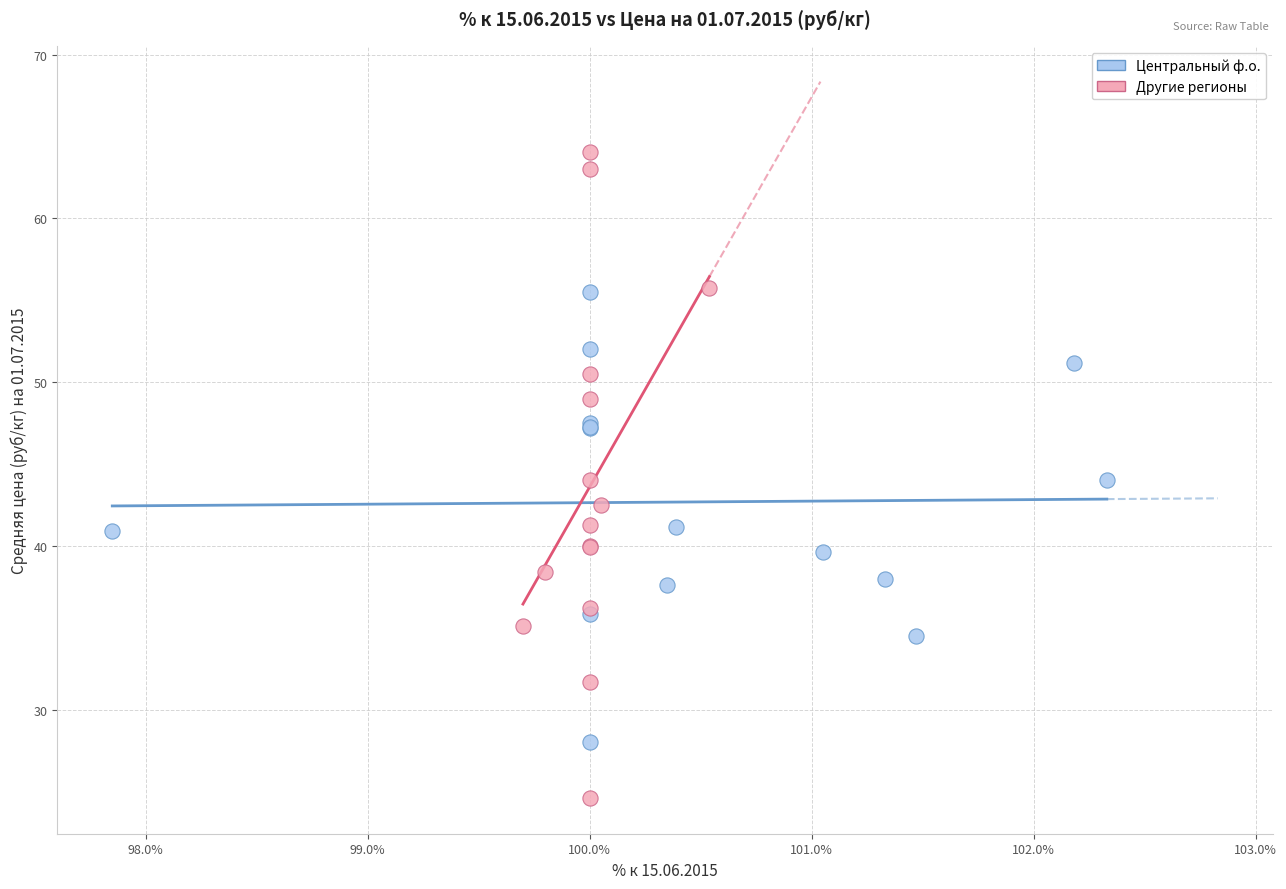

What are all the series names shown in the legend?

Центральный ф.о., Другие регионы